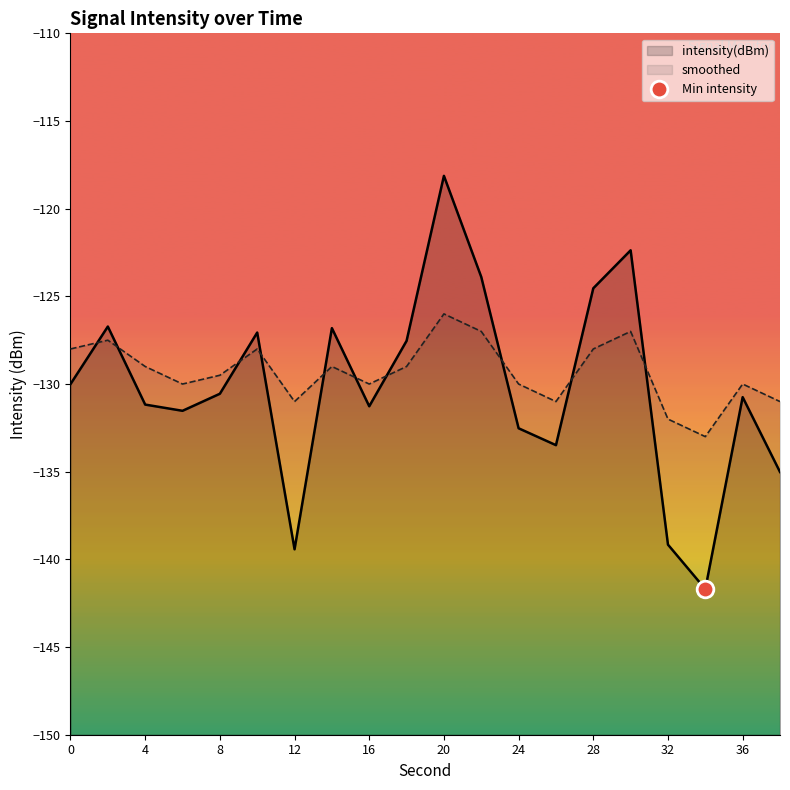

What is the highest value of the intensity(dBm) series?

-118.1